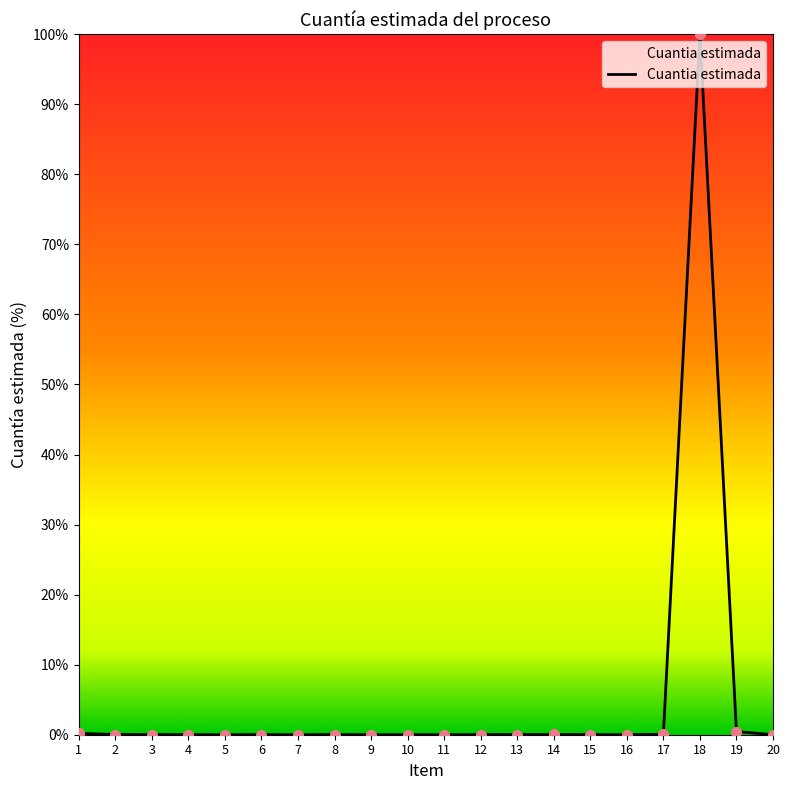

Between 18 and 8, which is larger?

18